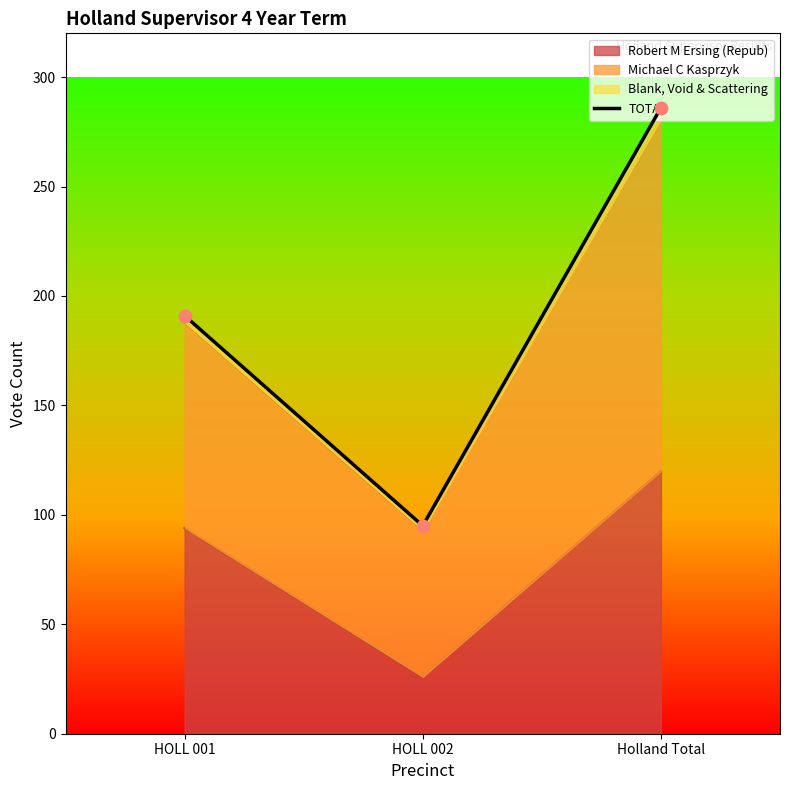

Which has a higher value, HOLL 001 or Holland Total?

Holland Total